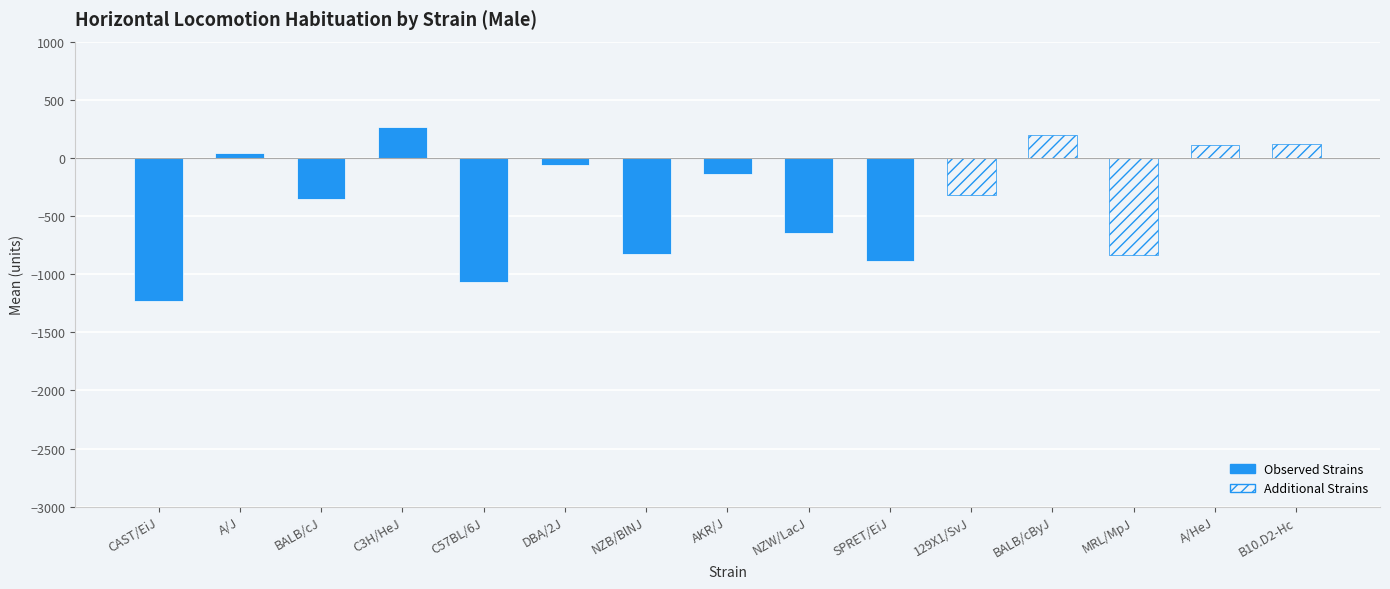

Which has a higher value, CAST/EiJ or A/HeJ?

A/HeJ